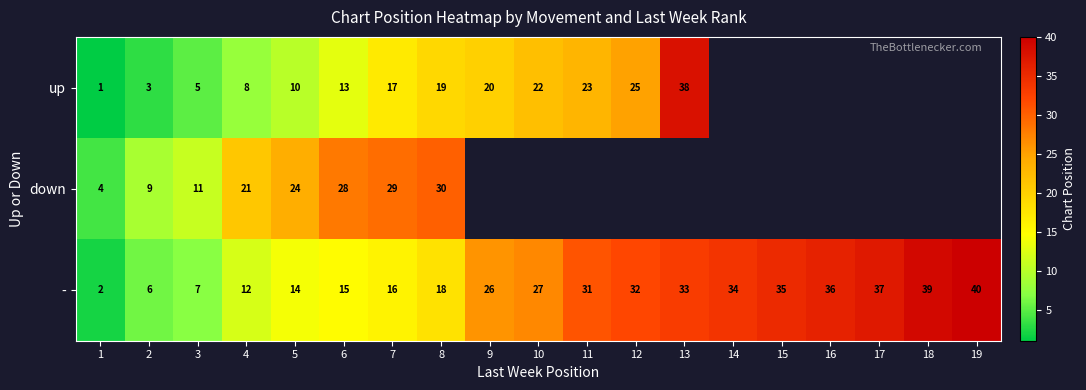

How many data points in - are less than 27?

9